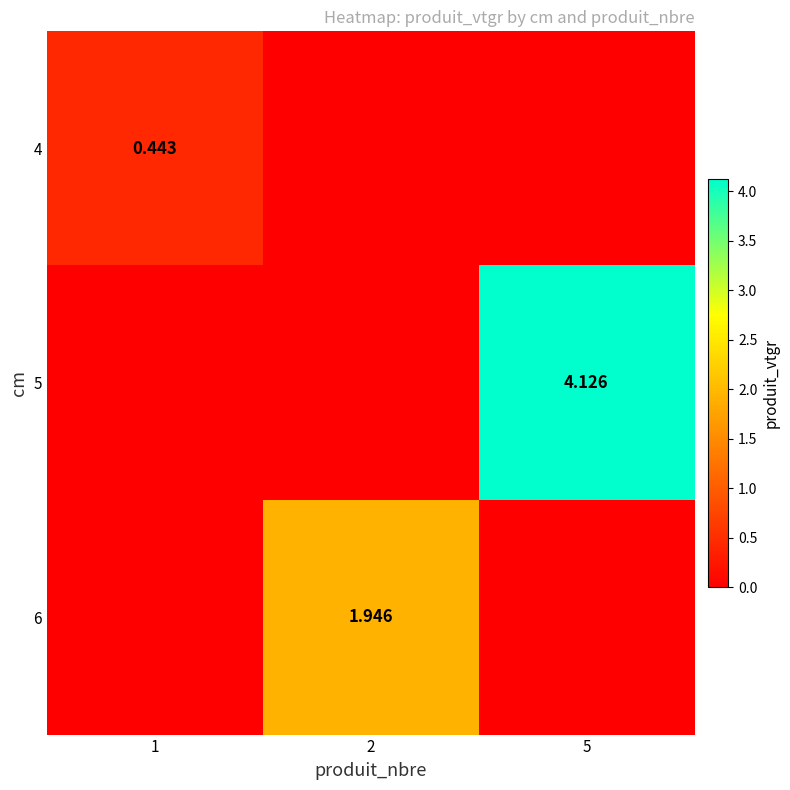

Is the value of 4 at 1 greater than the value of 5 at 5?

No